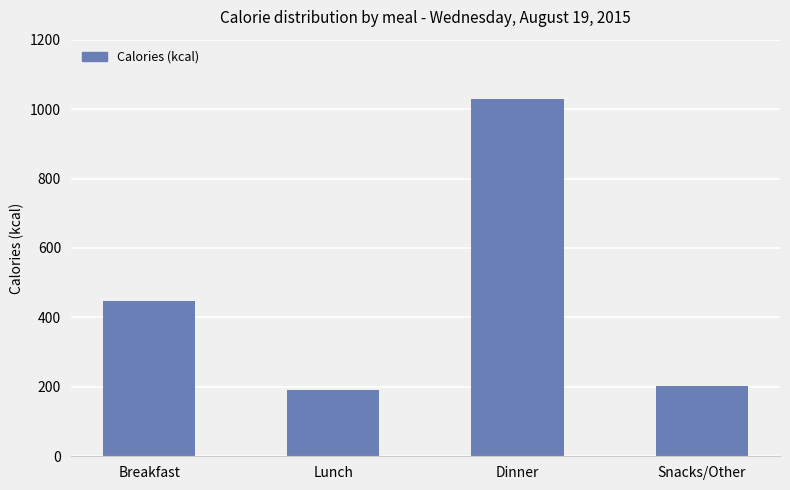

Reading left to right, what are all the values shown in this chart?

448	190	1030	202